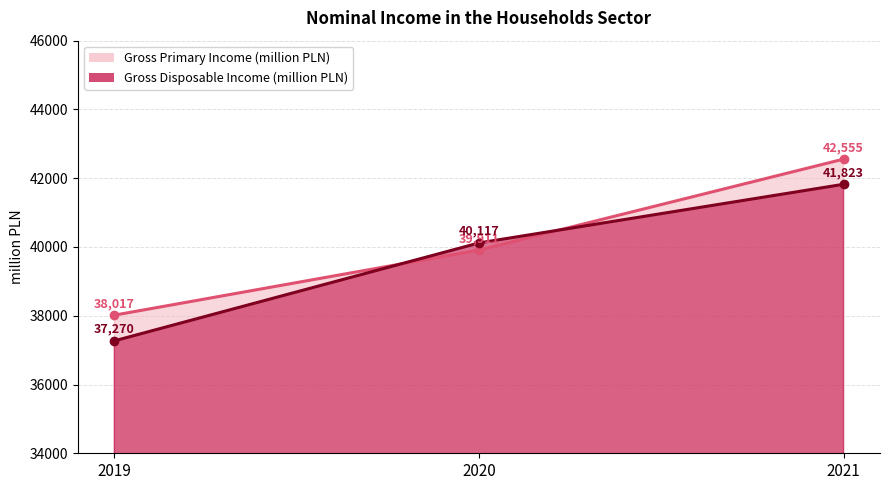

List the labels in order of Gross Primary Income (million PLN) (line) value, largest first.

2021, 2020, 2019